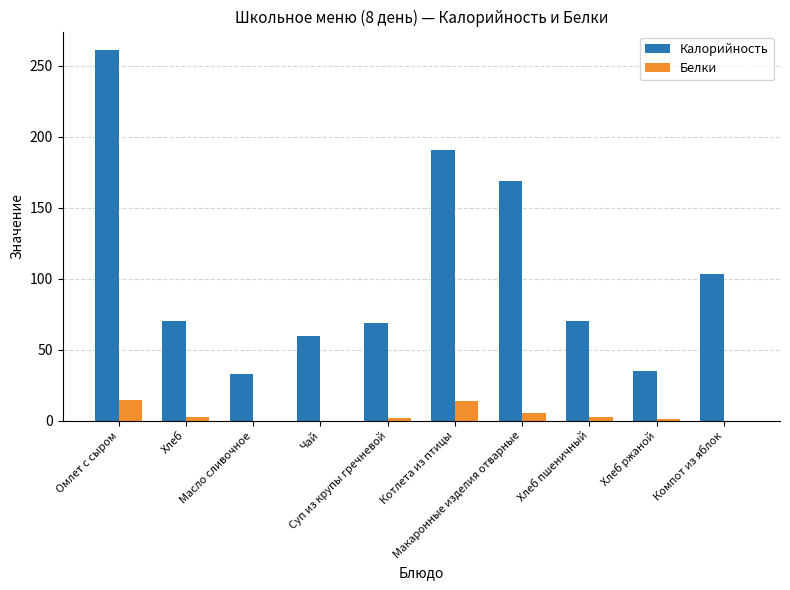

Which series has the largest total across all categories?

Калорийность